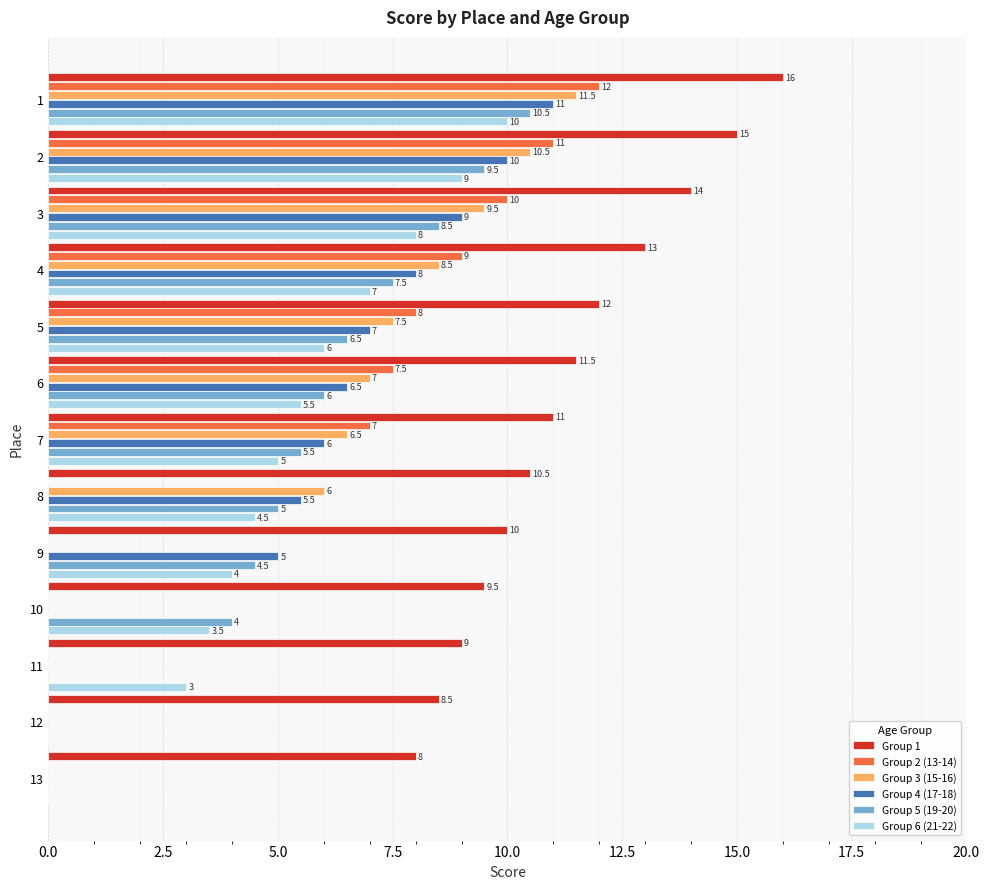

How many positive values does the Group 2 (13-14) series have?

7